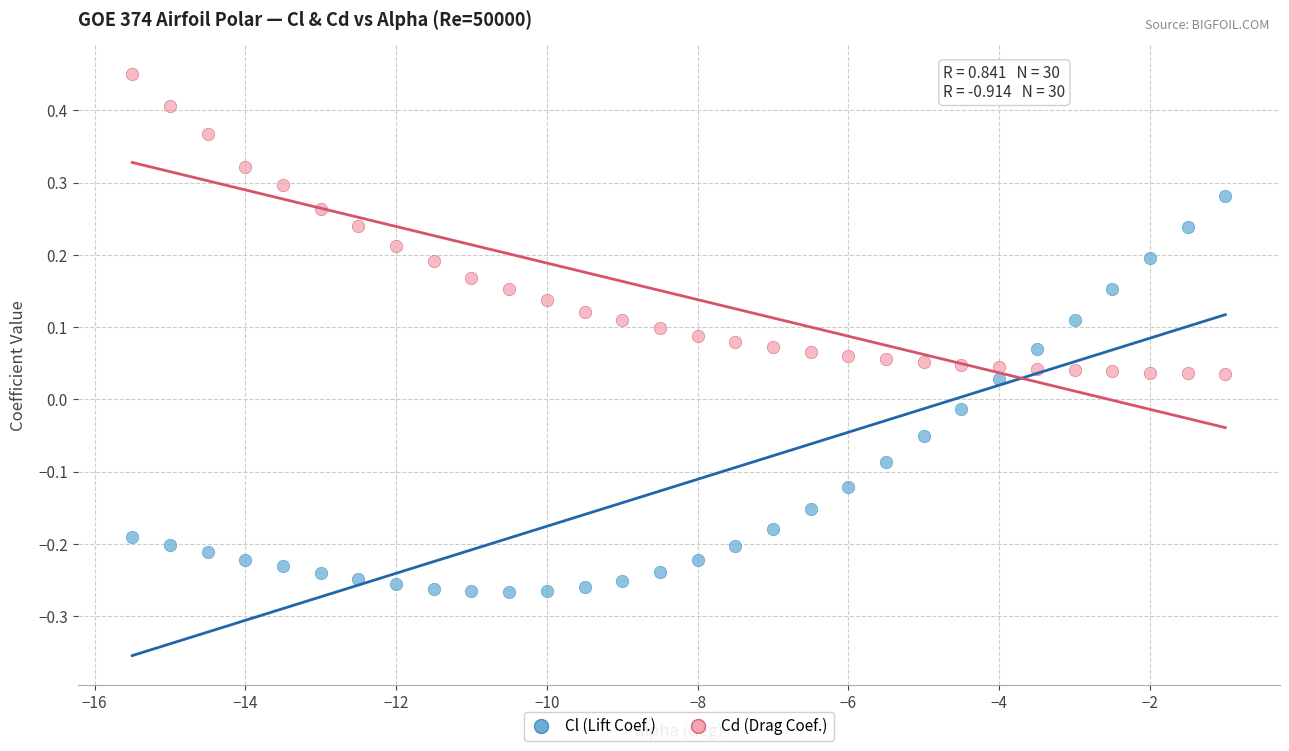

Across all data points, what is the range of X values (max minus min)?

14.5